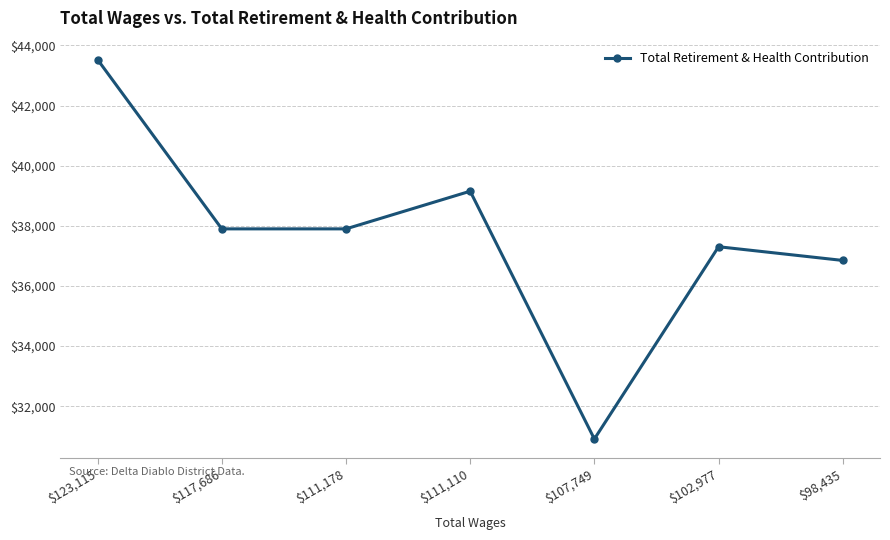

True or false: there are more than 1 points higher than both neighbors.

True